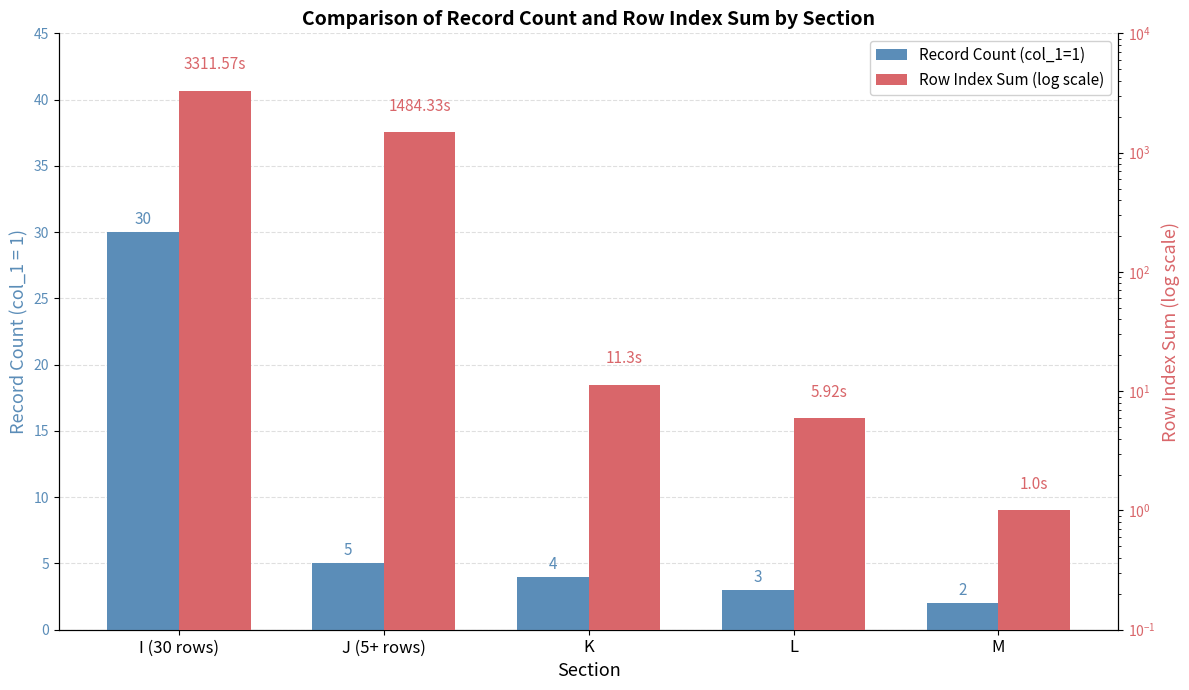

What is the minimum value for Row Index Sum (log scale)?

1.0